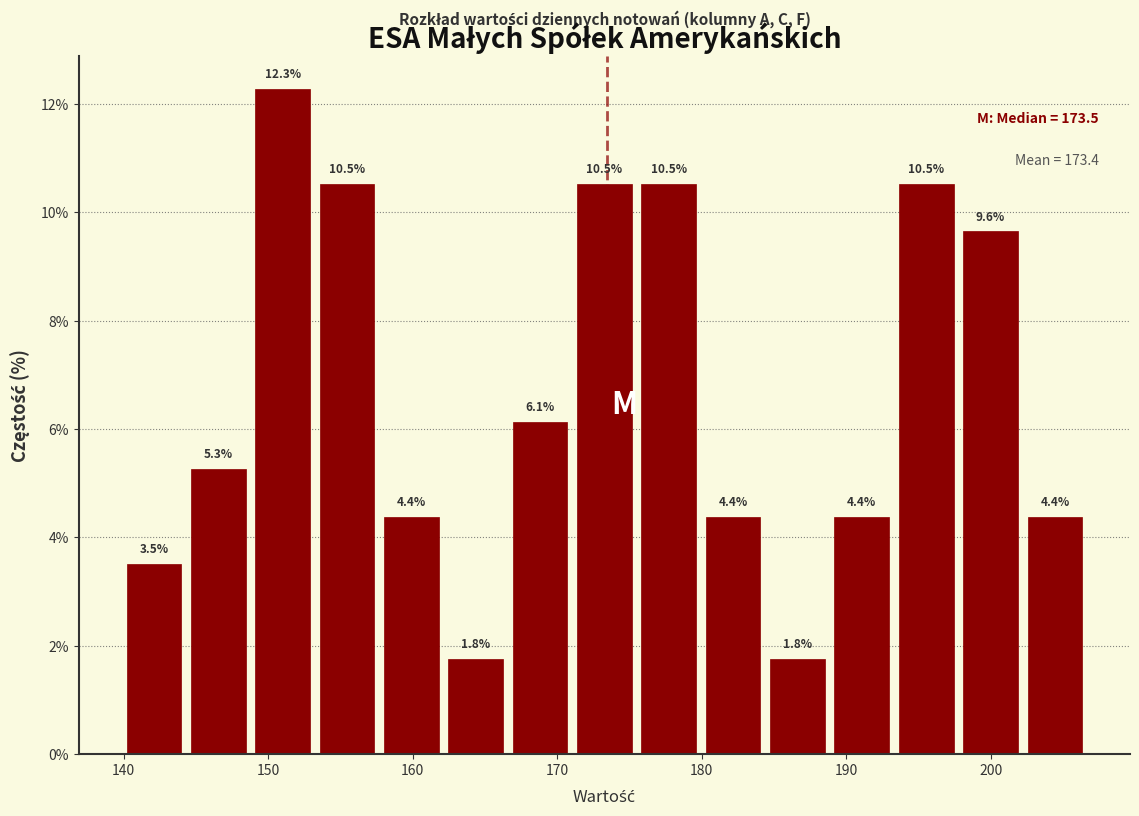

Over which range of the x-axis is the bar tallest?

149 to 153